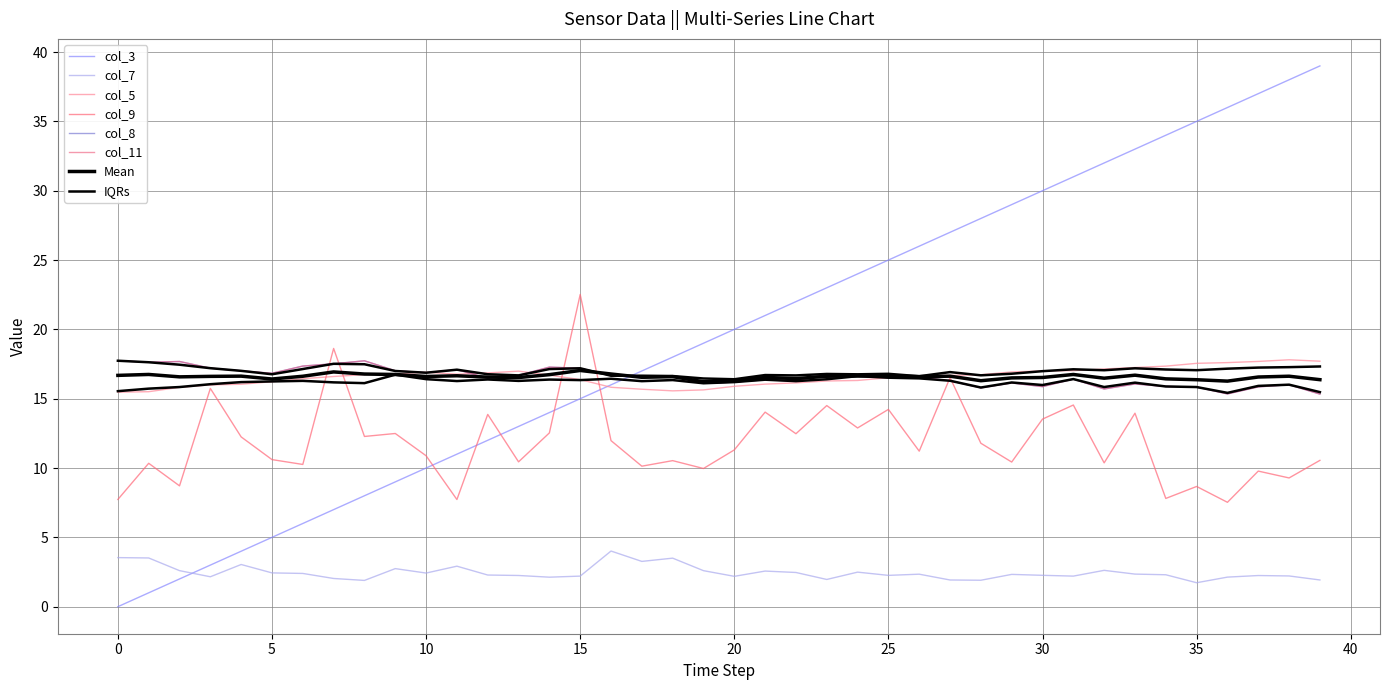

Where is col_7 nearest to the value 2?

7